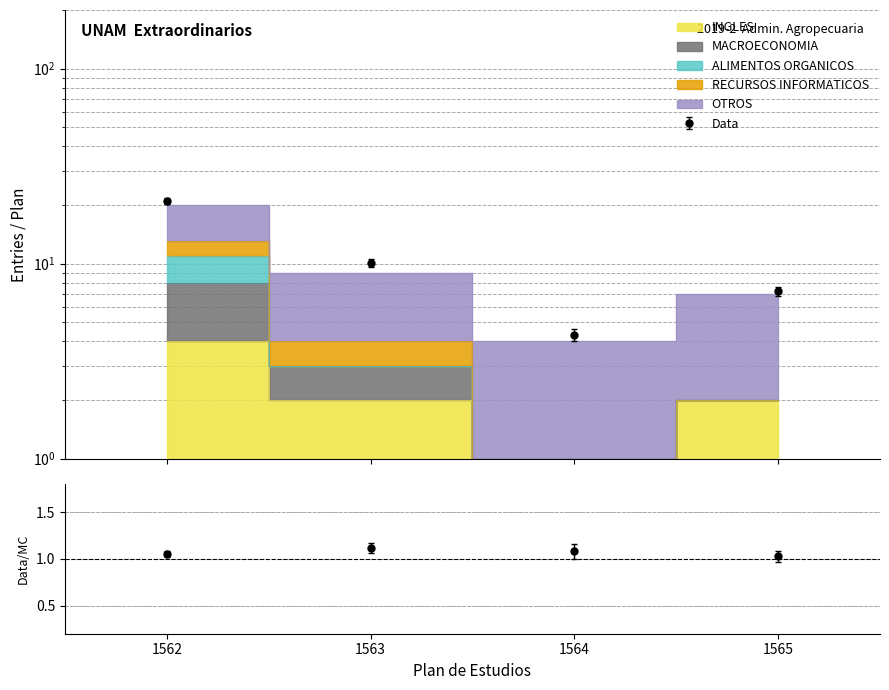

True or false: MACROECONOMIA and INGLES cross at least once.

False